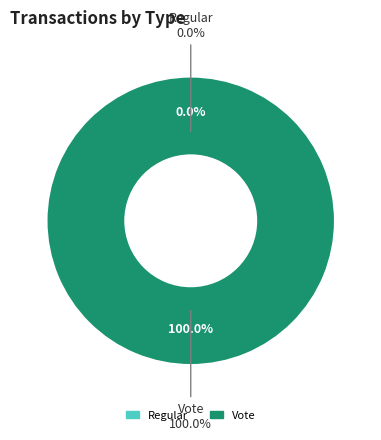

Which slice is the largest?

Vote